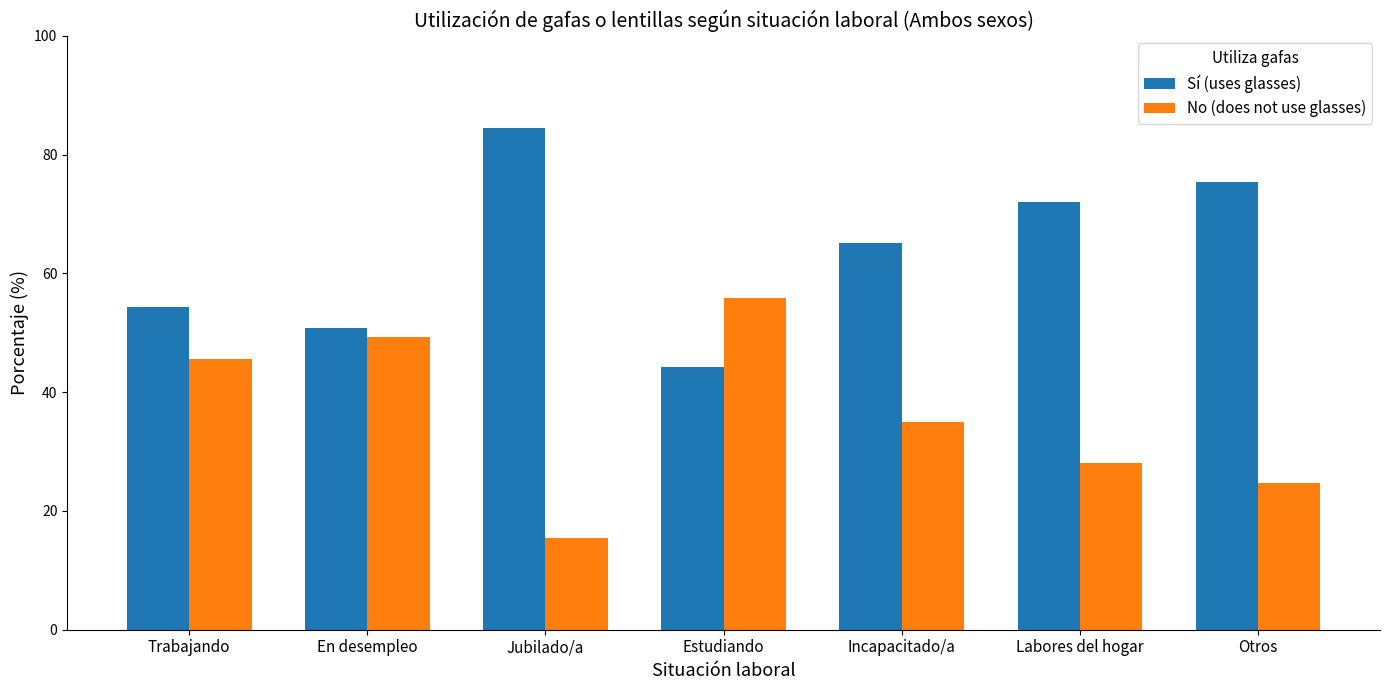

Does the chart contain any negative values?

No